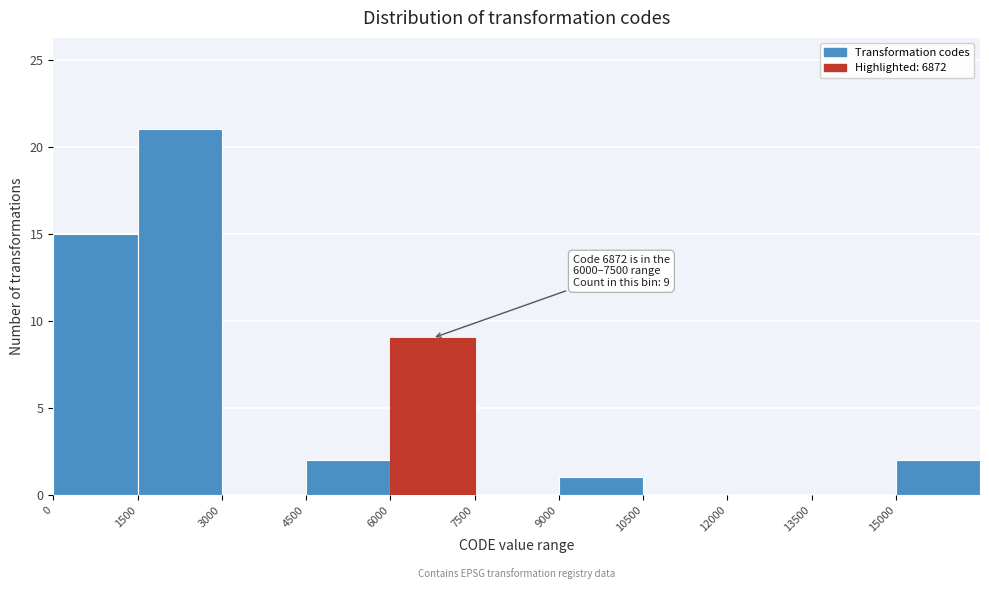

Over which range of the x-axis is the bar tallest?

1500 to 3000